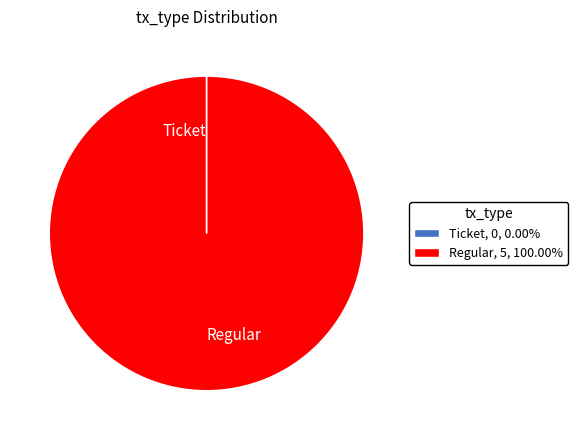

Which category accounts for the majority?

Regular